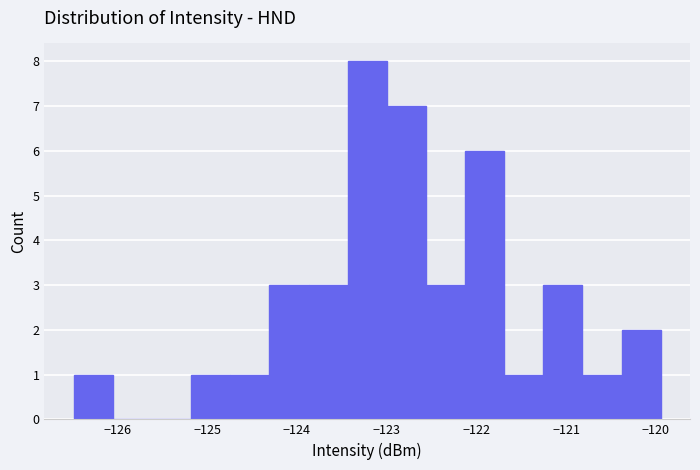

Reading left to right, list every bar in this chart as the range it spans on the x-axis followed by its height. Neither the bar edges nor the heights are printed on the chart, so give them approximately, as read against the axes.

-126.5 to -126.1: 1
-126.1 to -125.6: 0
-125.6 to -125.2: 0
-125.2 to -124.7: 1
-124.7 to -124.3: 1
-124.3 to -123.9: 3
-123.9 to -123.4: 3
-123.4 to -123.0: 8
-123.0 to -122.6: 7
-122.6 to -122.1: 3
-122.1 to -121.7: 6
-121.7 to -121.3: 1
-121.3 to -120.8: 3
-120.8 to -120.4: 1
-120.4 to -119.9: 2